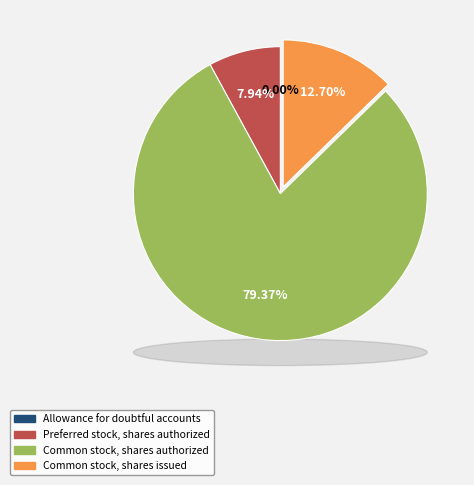

True or false: Preferred stock, shares authorized accounts for 8% of the total.

True